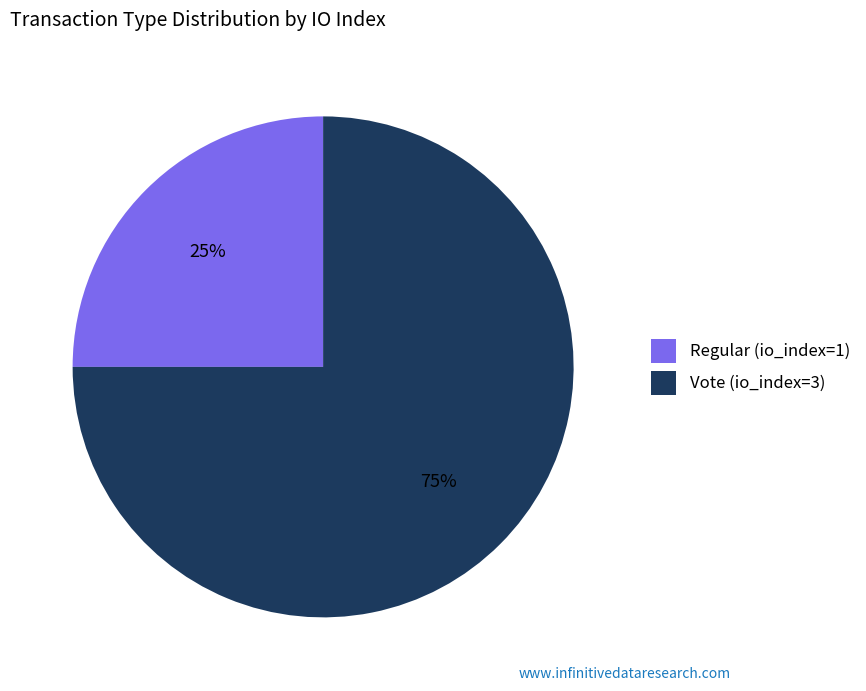

Which has a higher value, Vote or Regular?

Vote